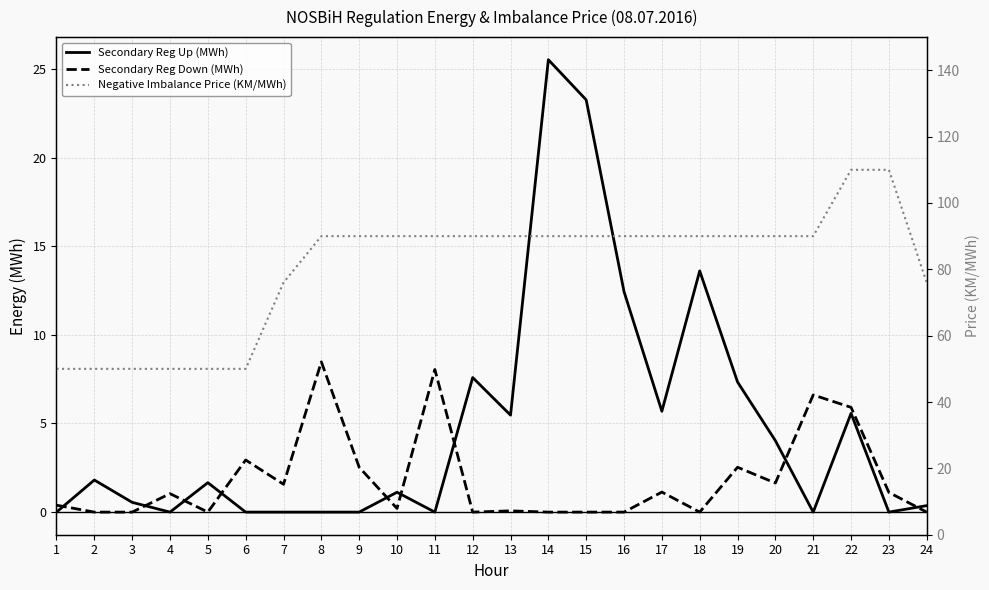

What is the maximum value shown in the chart?

110.0